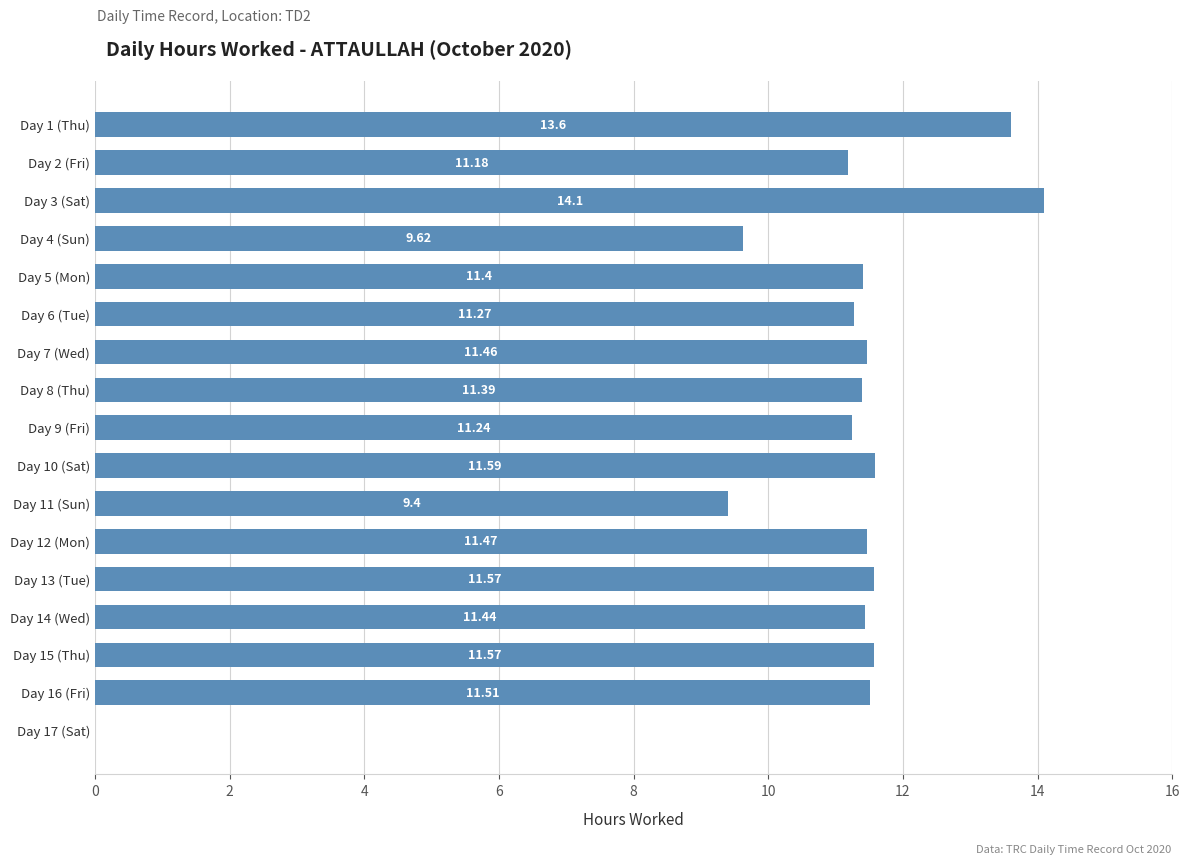

What is the sum of all values?

183.8